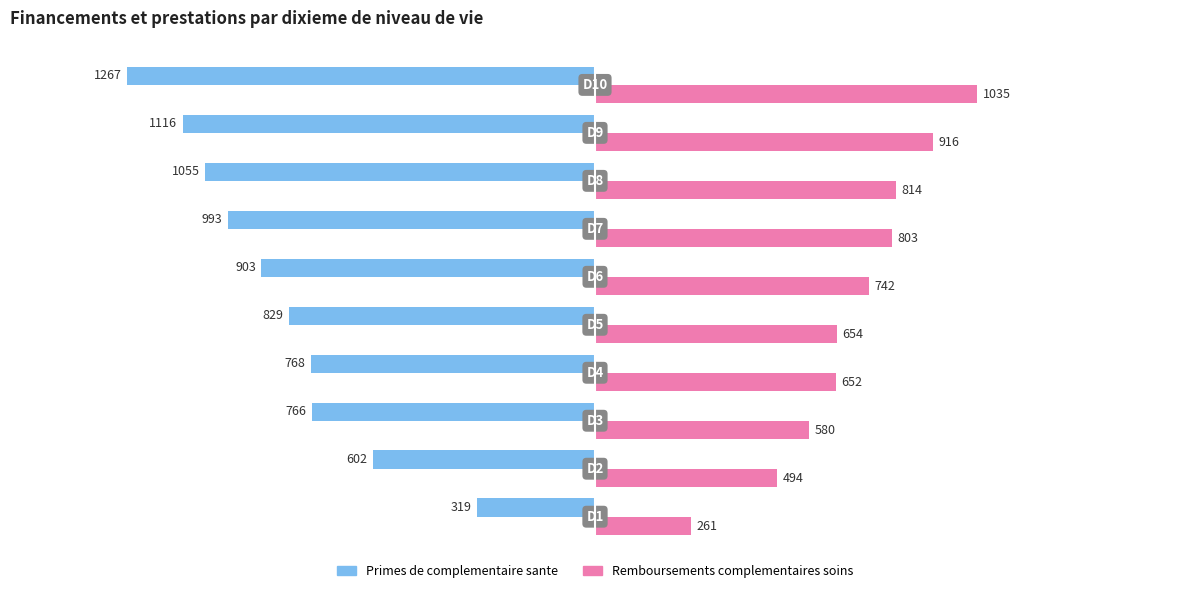

What is the difference between the second highest and minimum values in the Remboursements complementaires soins series?

655